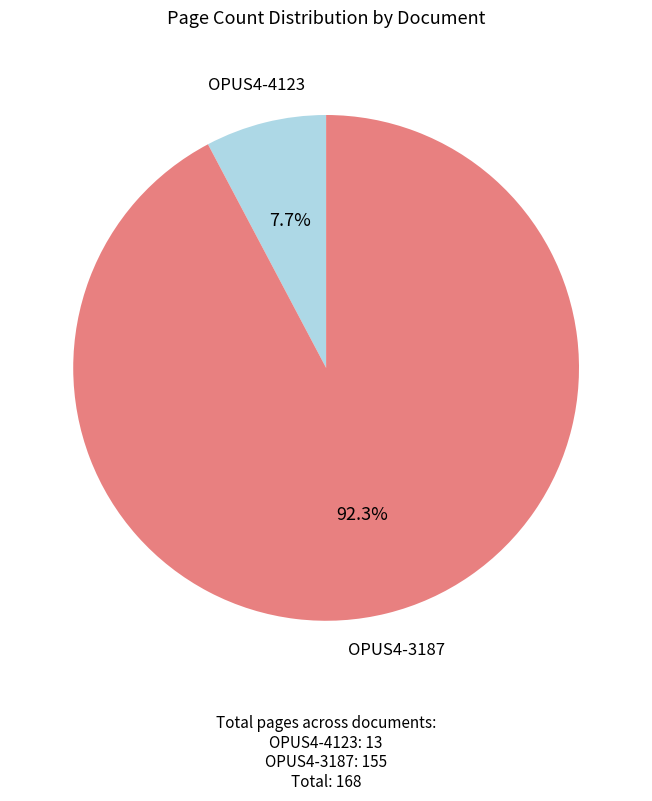

Does any single category account for the majority?

Yes